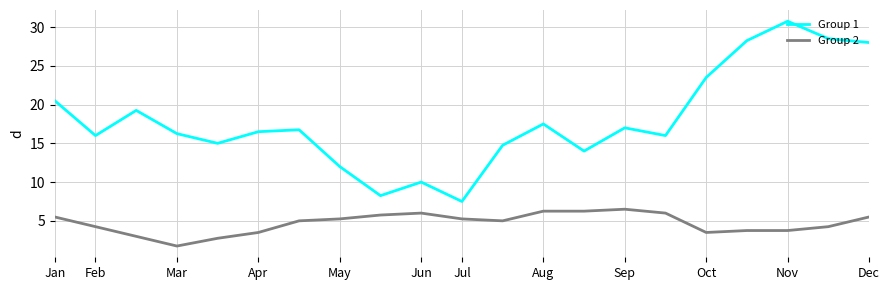

True or false: Group 2 and Group 1 intersect in this chart.

False